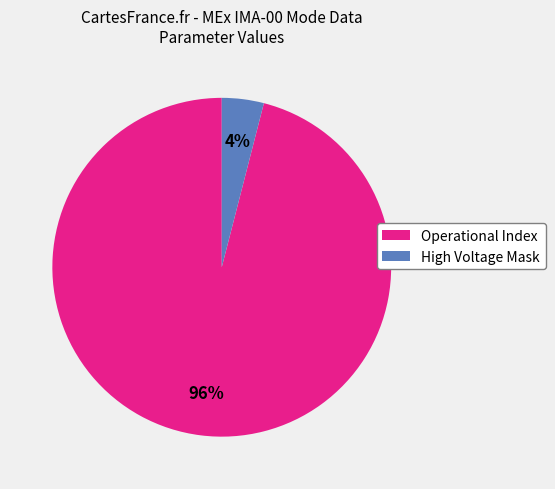

To the nearest percent, what is the average slice percentage?

50%